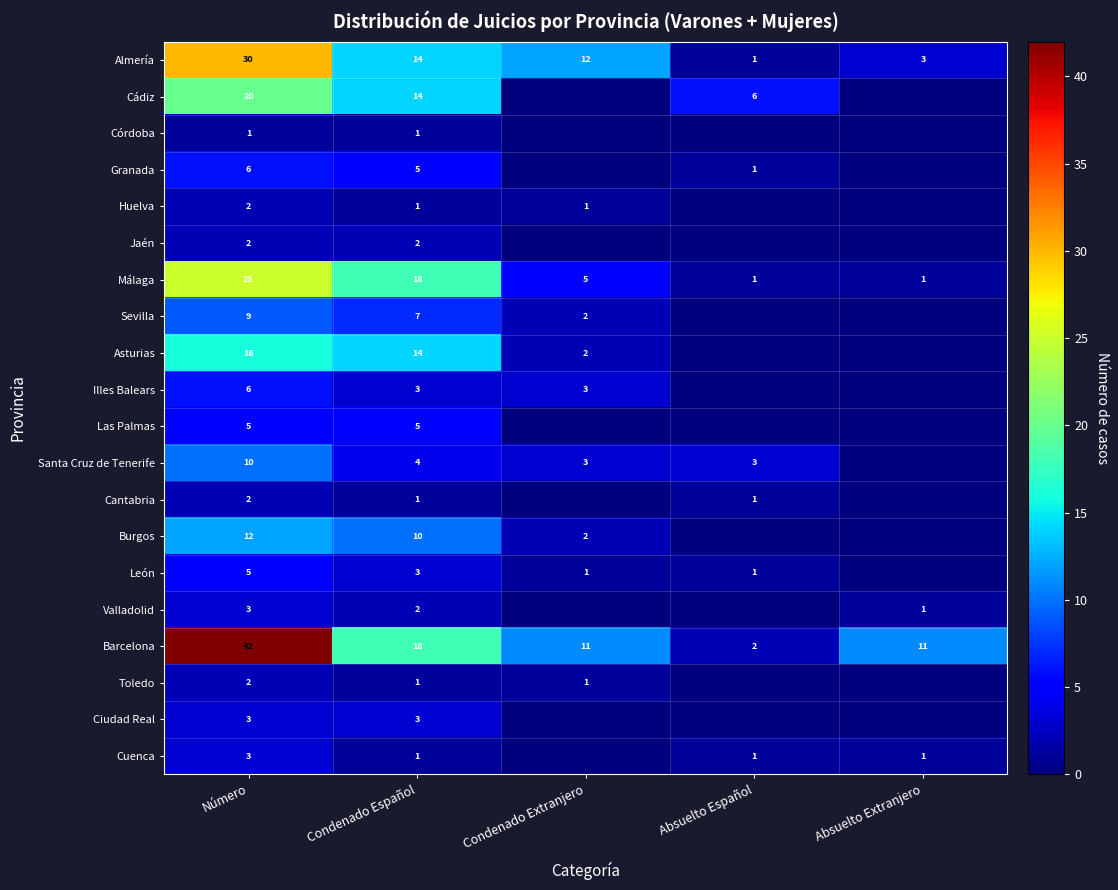

Is the value of Huelva at Condenado Español greater than the value of Illes Balears at Condenado Extranjero?

No